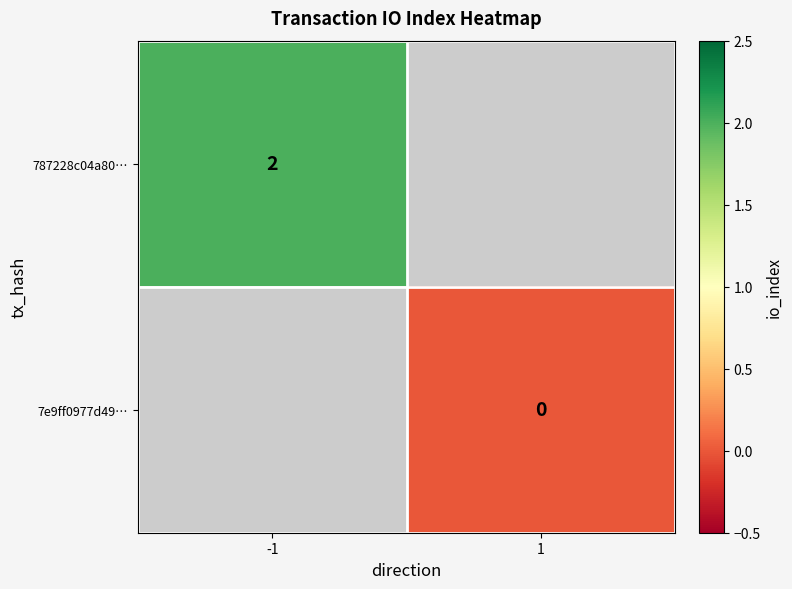

True or false: 787228c04a80… has a value of 2.0 at -1.

True